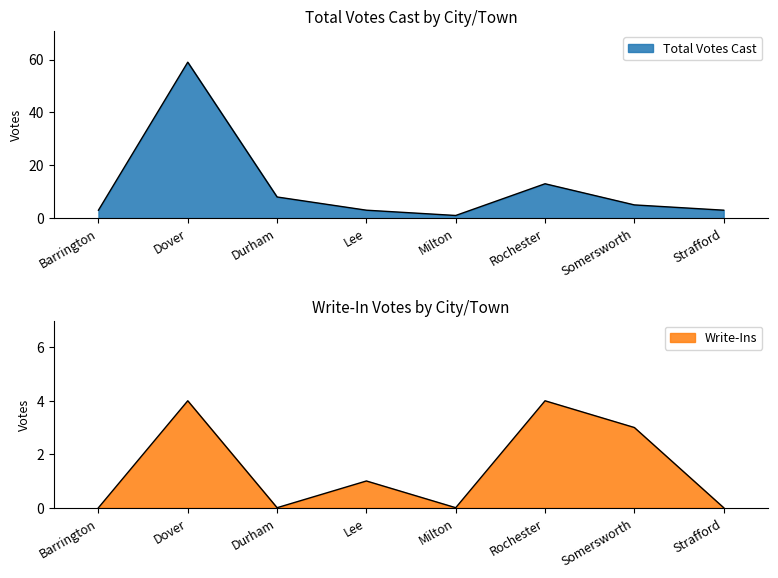

How many lines are shown in the chart?

2